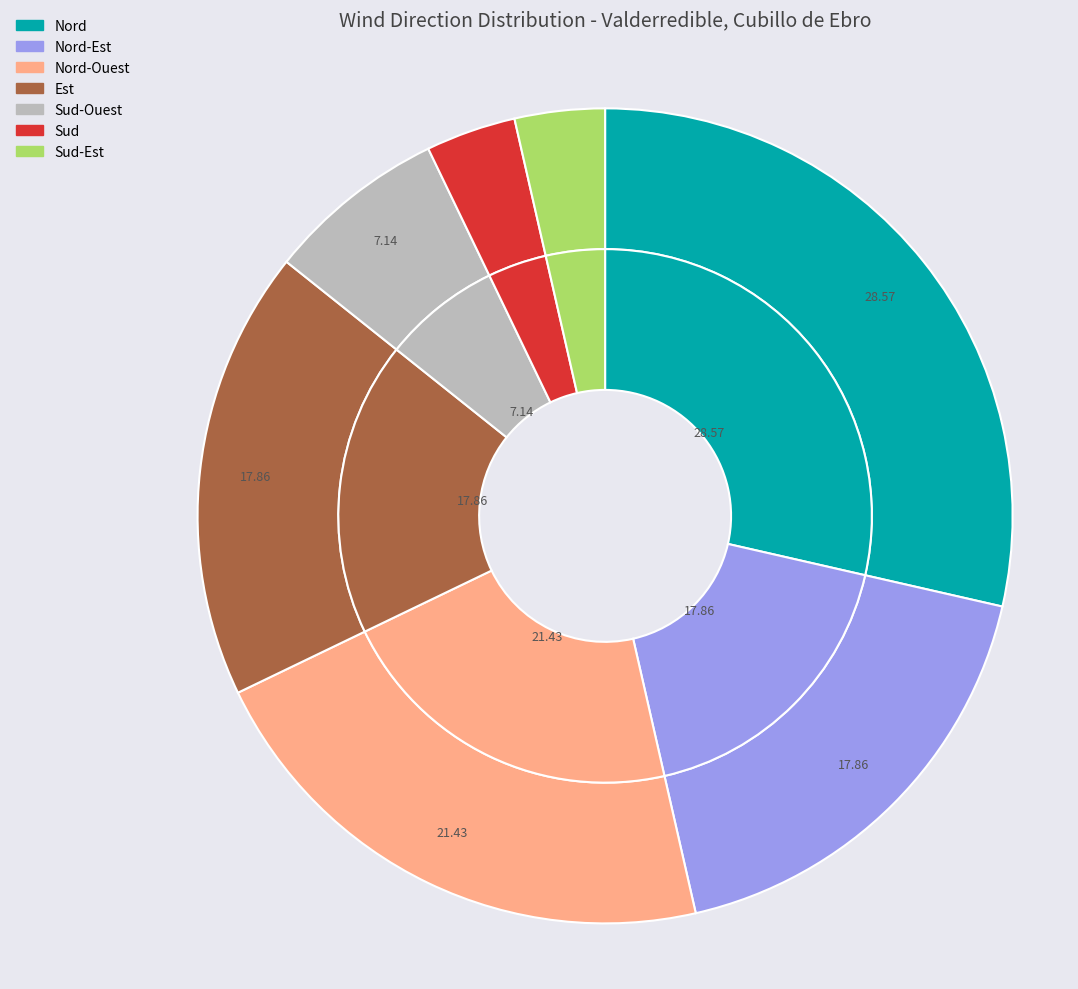

Rank the categories by value from highest to lowest.

Nord, Nord-Ouest, Nord-Est, Est, Sud-Ouest, Sud, Sud-Est